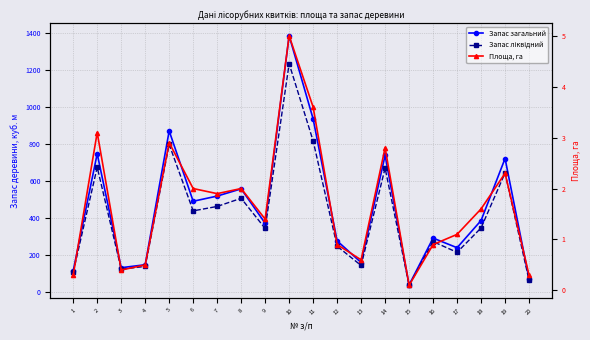

What is the average value of the Запас ліквідний series?

415.4